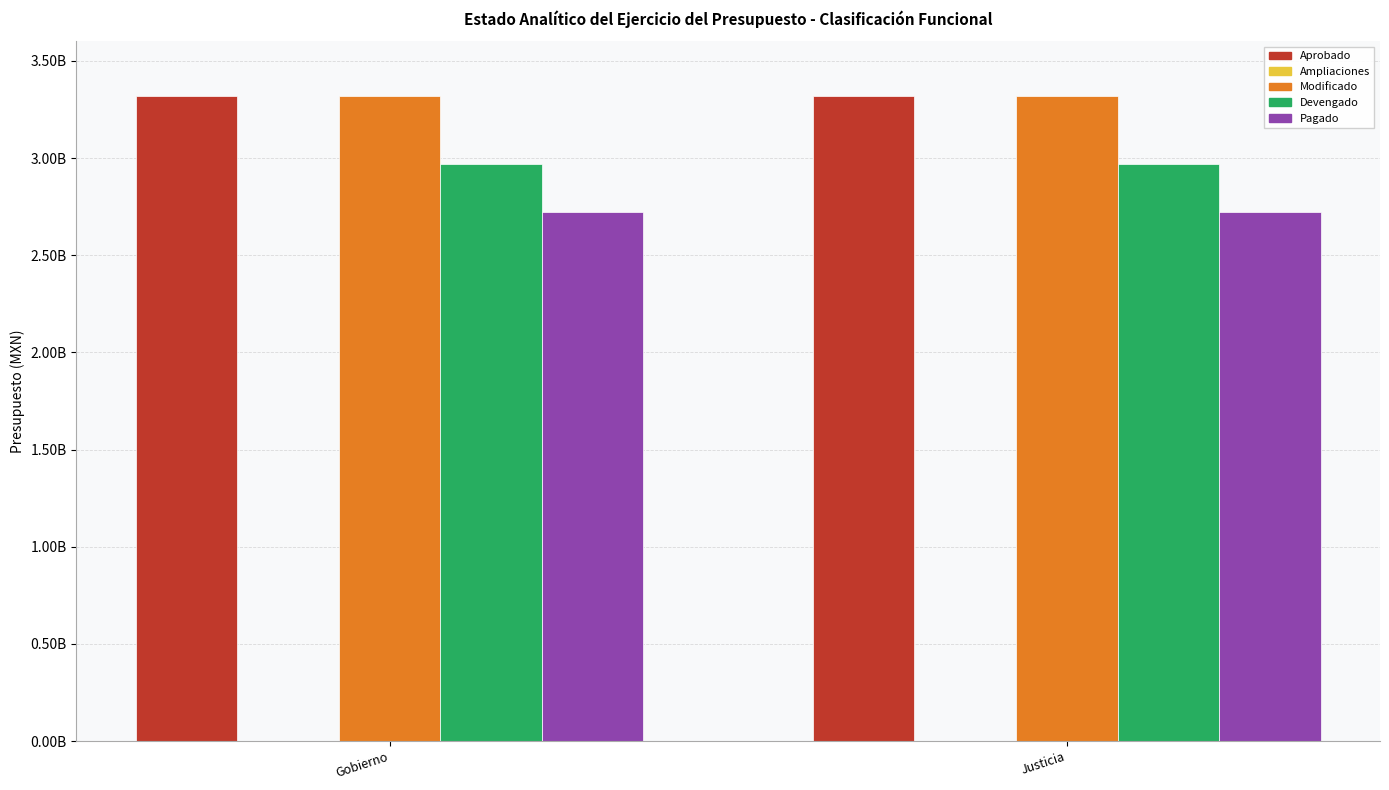

Are the bars grouped side by side (vs. stacked)?

Yes